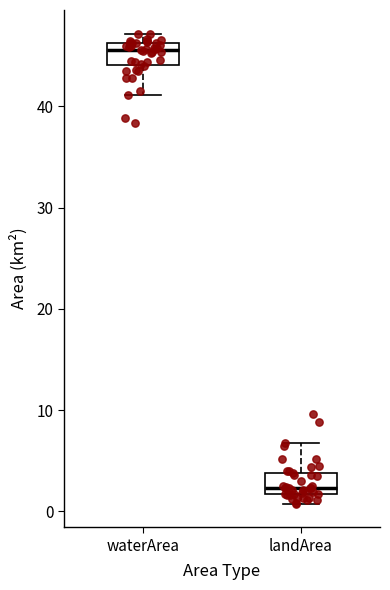

Which box has the lowest median line?

landArea